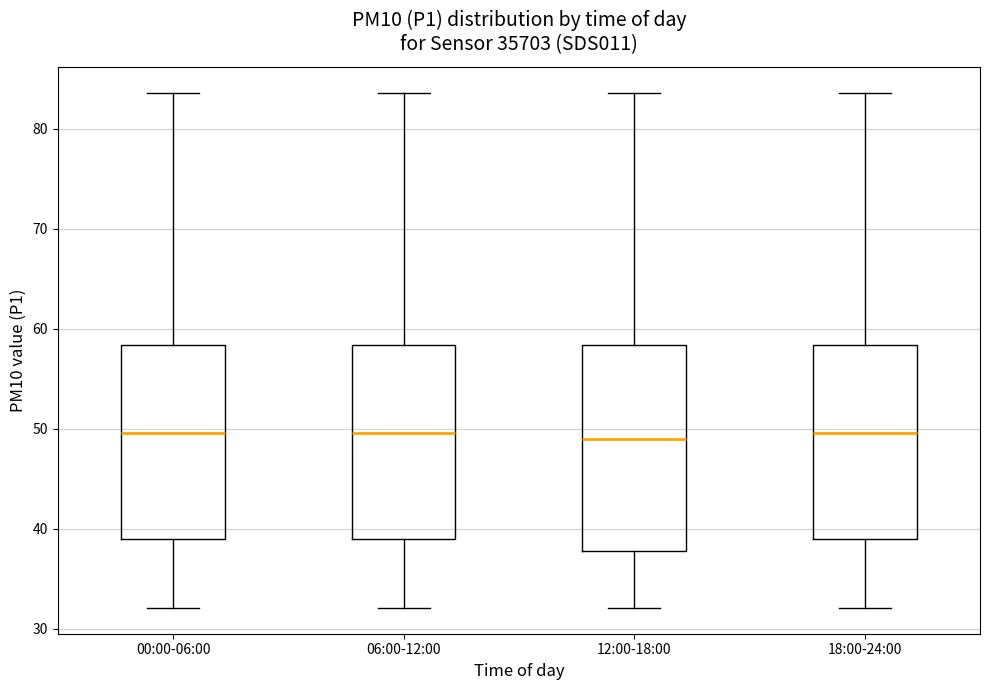

Reading left to right, transcribe this box plot: for each box, give where its median line is, the range the box spans, and where its two whiskers end, as read against the y-axis. The values are not printed on the chart, so give them approximately, as read against the axis.

00:00-06:00: median 50, box 39 to 58, whiskers 32 to 84
06:00-12:00: median 50, box 39 to 58, whiskers 32 to 84
12:00-18:00: median 49, box 38 to 58, whiskers 32 to 84
18:00-24:00: median 50, box 39 to 58, whiskers 32 to 84